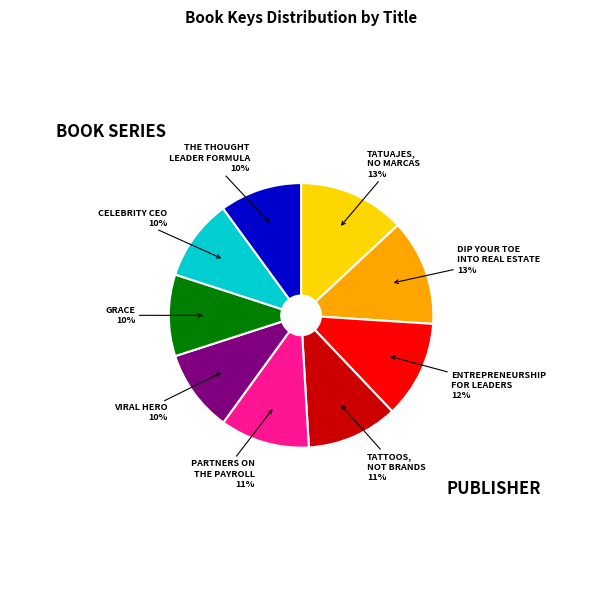

True or false: TATUAJES, NO MARCAS accounts for 13% of the total.

True